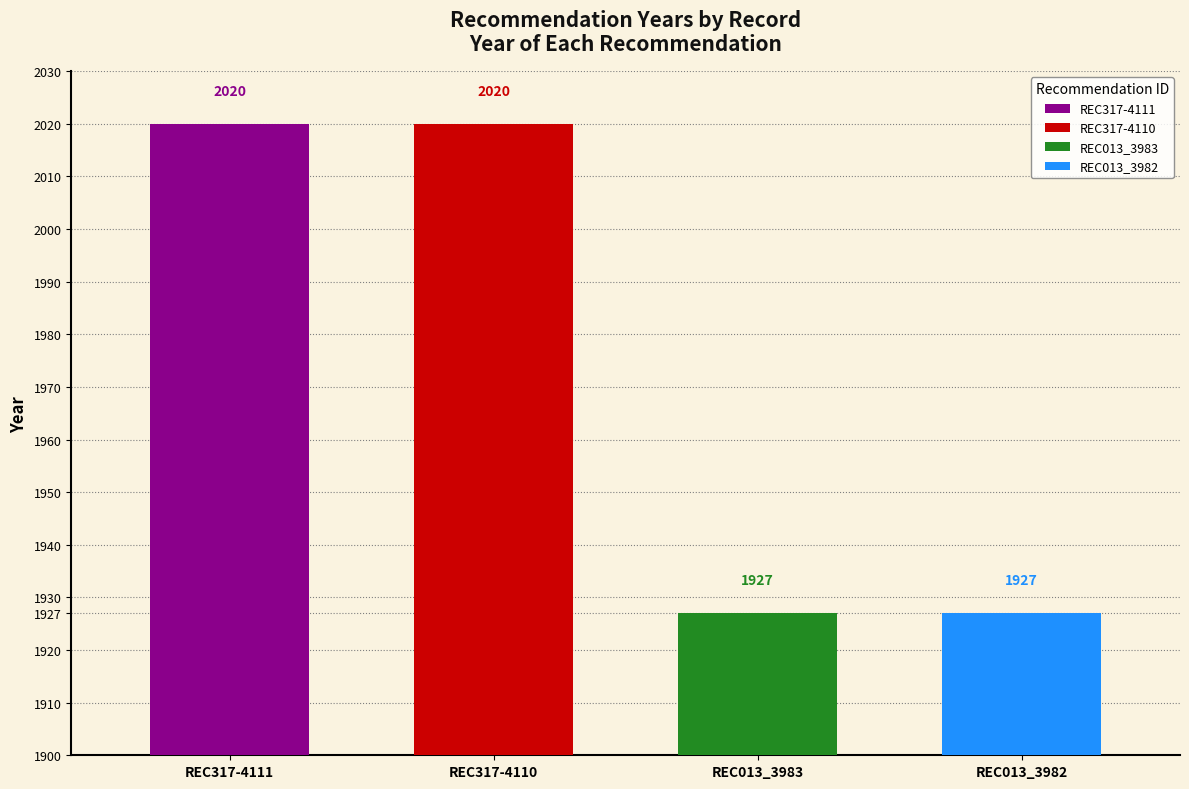

Rank the categories by value from lowest to highest.

REC013_3983, REC013_3982, REC317-4111, REC317-4110